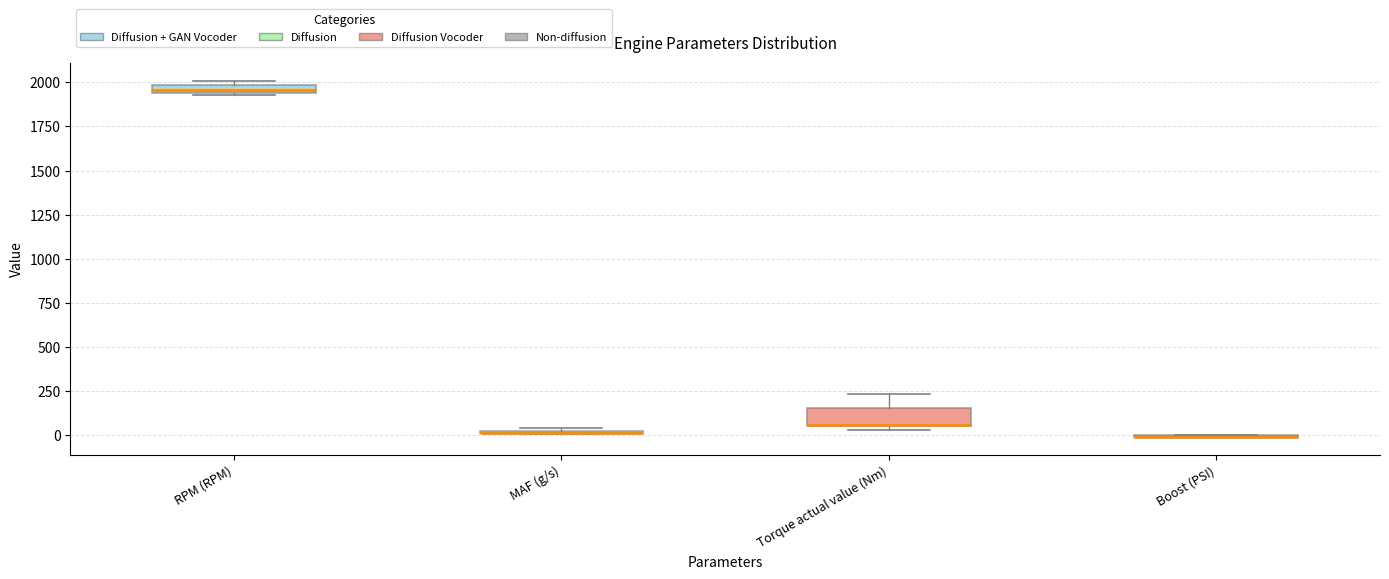

Which box is the tallest, from its lower edge to its upper edge?

Torque actual value (Nm)